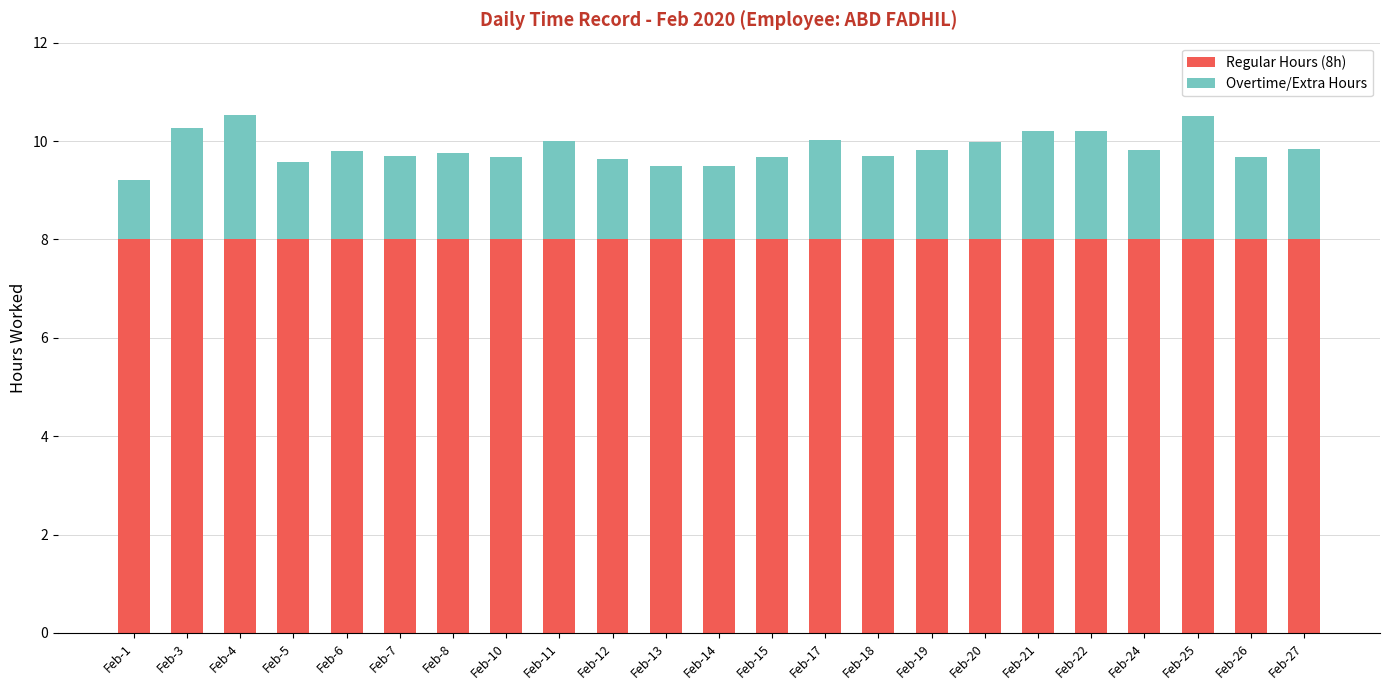

The Regular Hours (8h) series shows 8.0 at Feb-5. True or false?

True